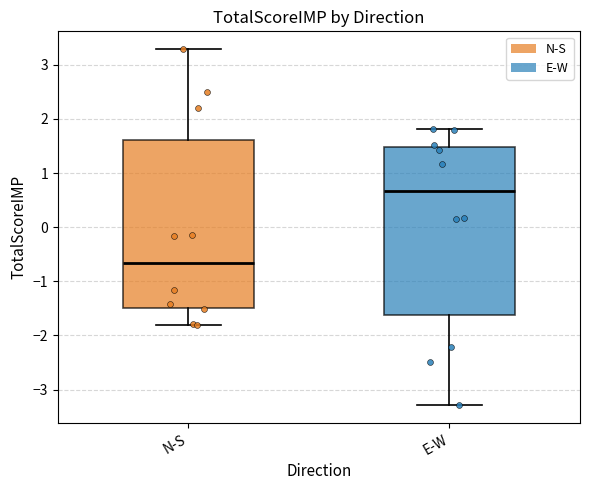

Which box's median line is the highest?

E-W